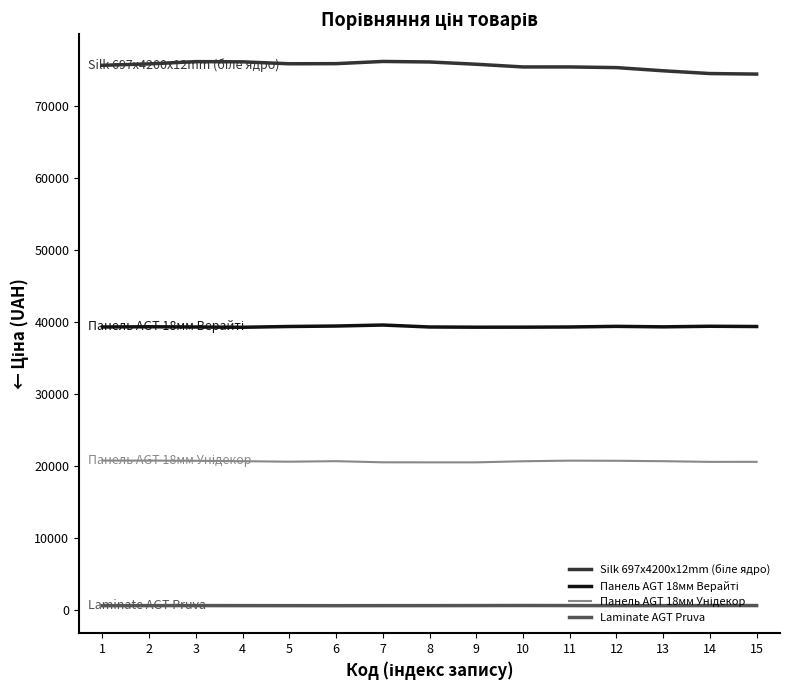

Is this an area chart (filled region under the line)?

No